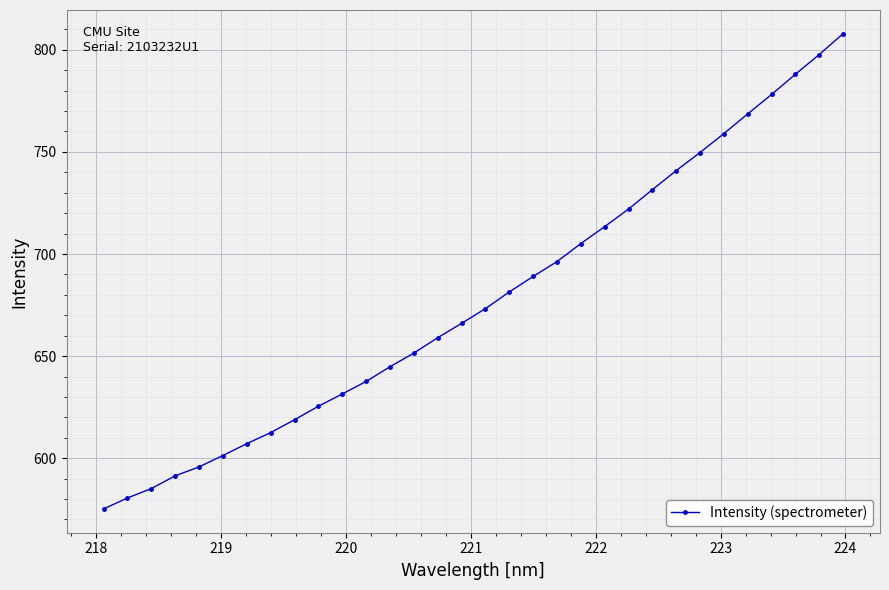

What is the value of the 16th point from the left?

666.0